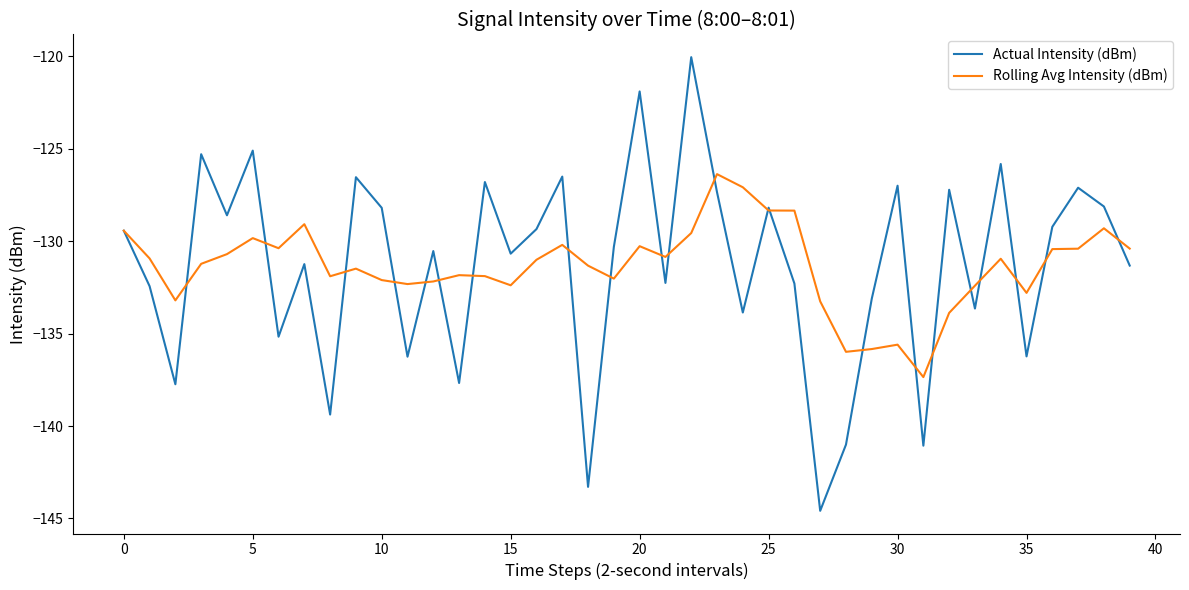

Which series has the largest range (max minus min)?

Actual Intensity (dBm)